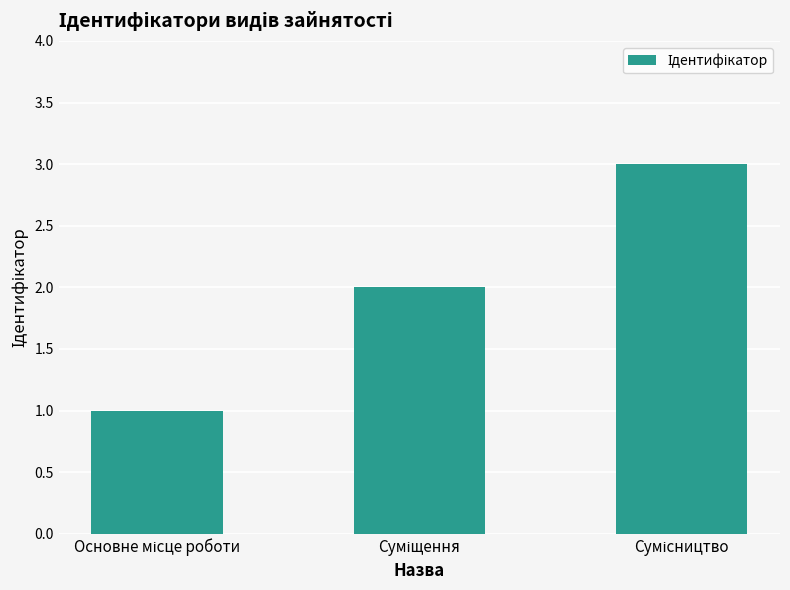

What is the greatest value displayed?

3